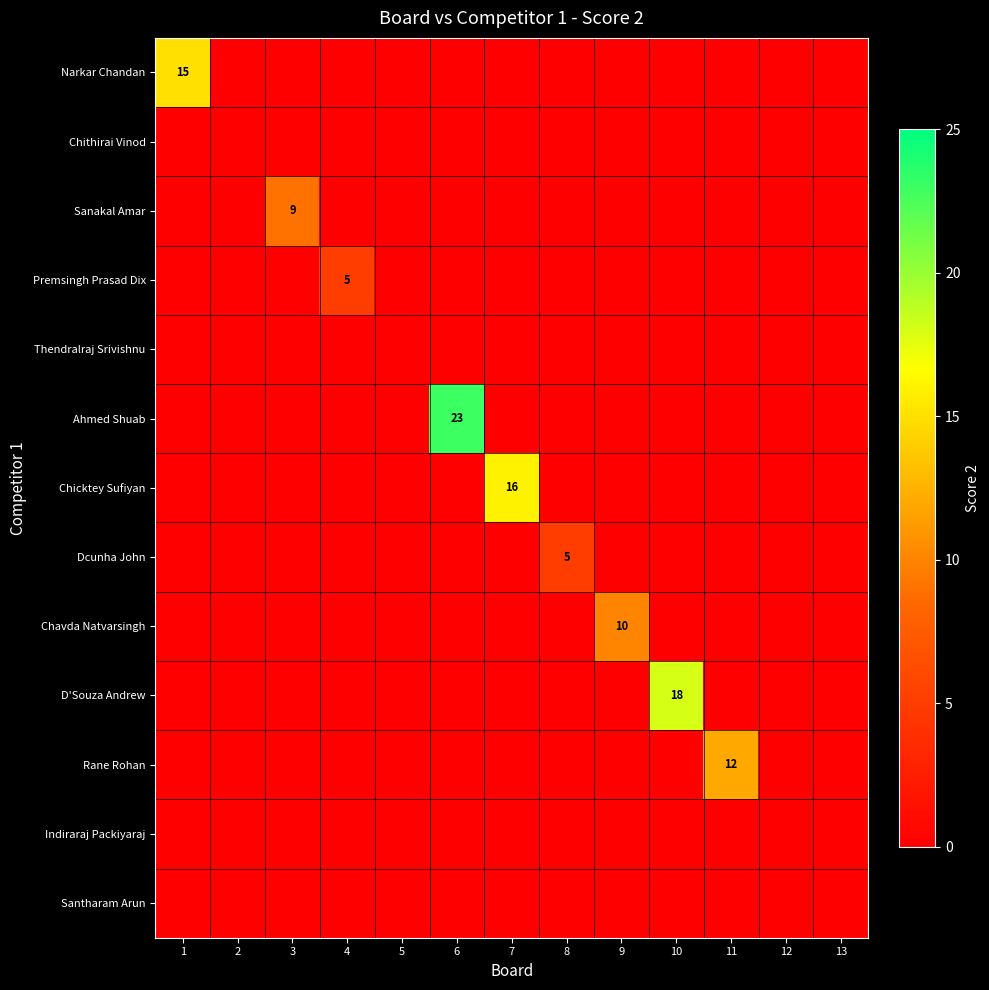

Is it true that D'Souza Andrew equals 0 at 8?

True